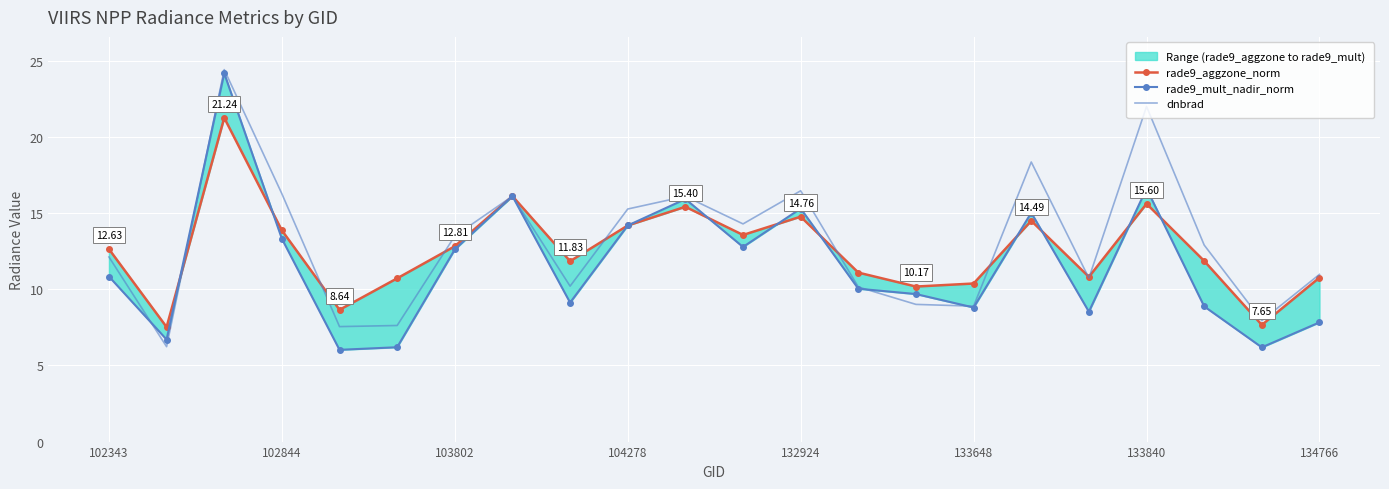

How many interior local peaks does the dnbrad series have?

6